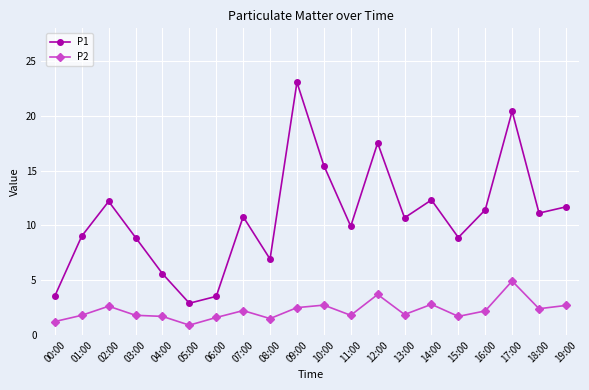

True or false: P1 and P2 intersect in this chart.

False